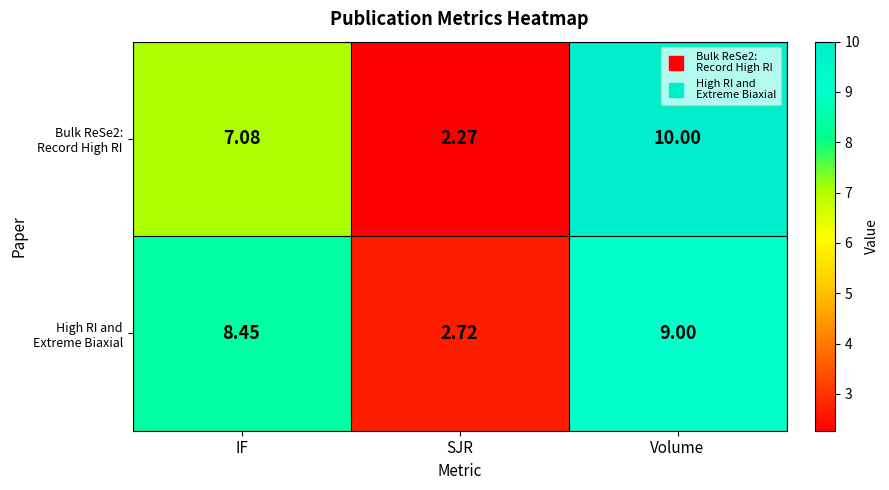

Which category has the highest value across all series?

Volume